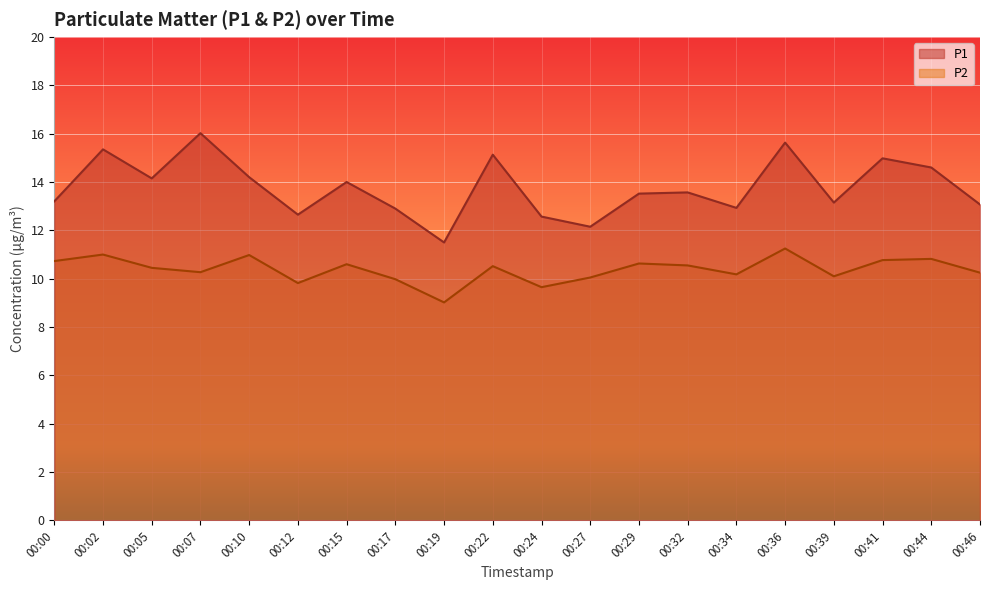

Which series changed the most between 00:07 and 00:46?

P1